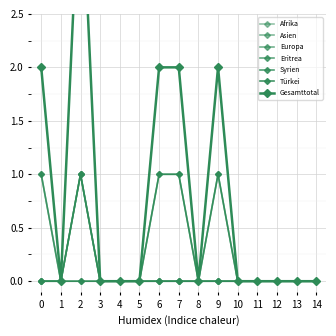

True or false: Türkei and Asien intersect in this chart.

False